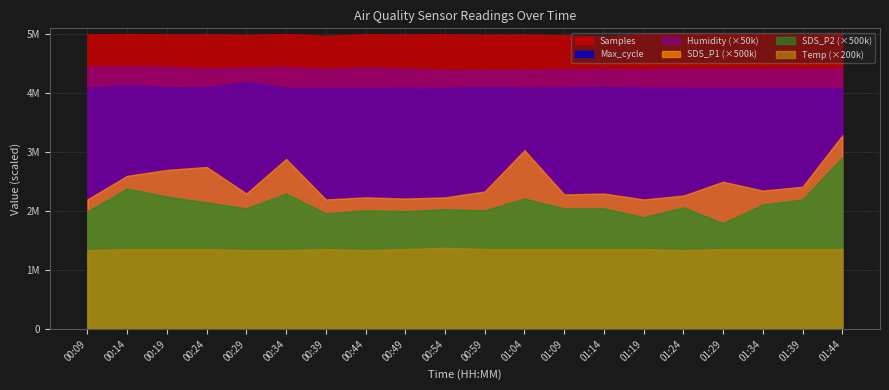

The value of SDS_P2 at 00:54 is 1.4. True or false?

False